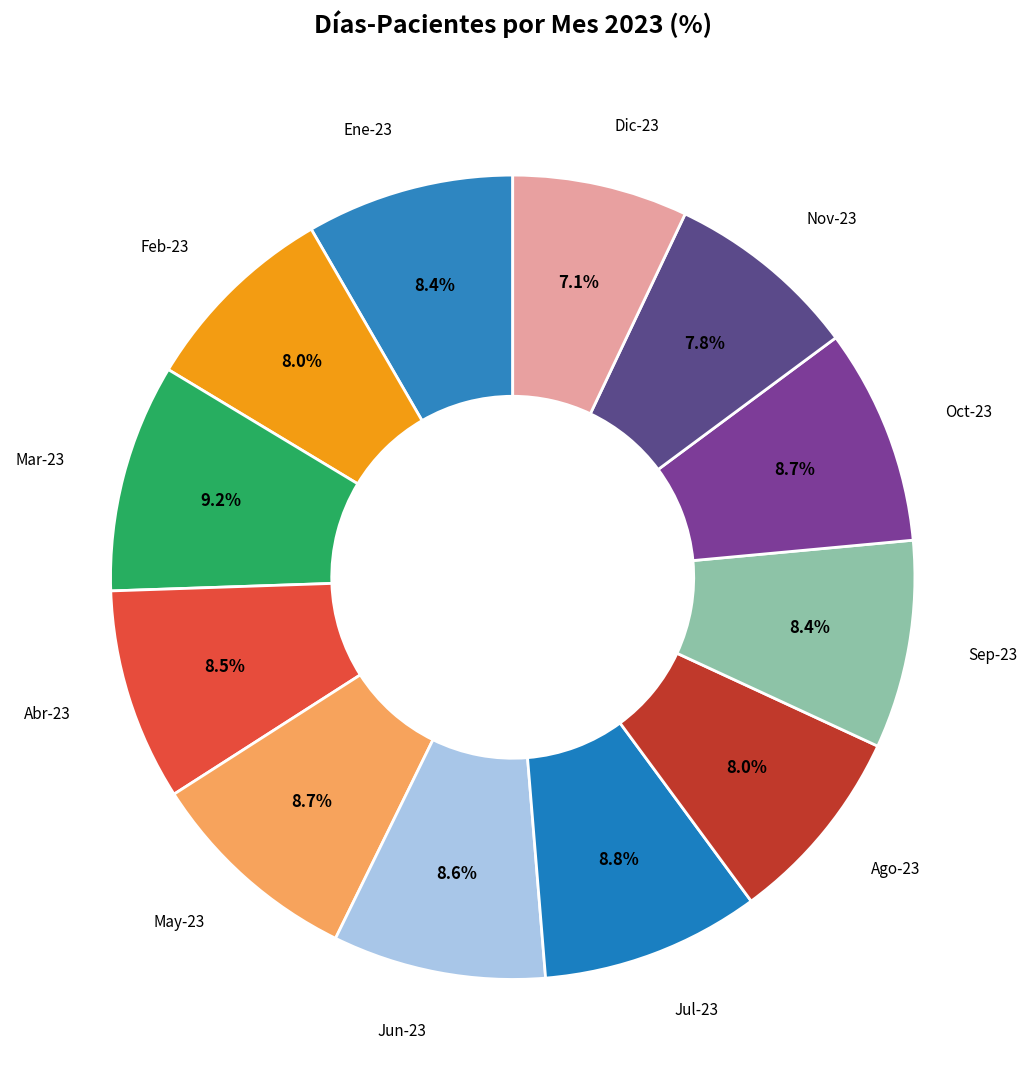

What is the smallest slice in the pie chart?

Dic-23